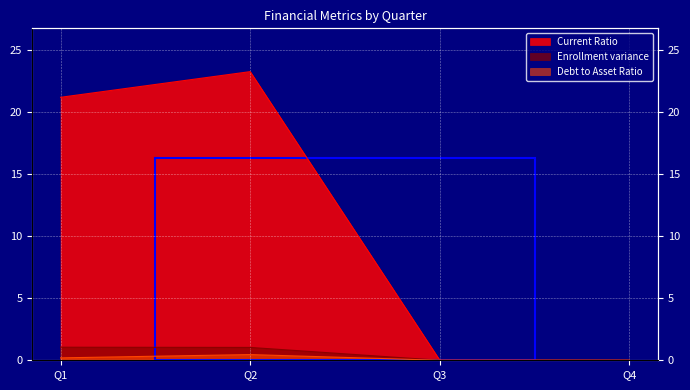

True or false: debt to asset ratio and Enrollment variance cross at least once.

False